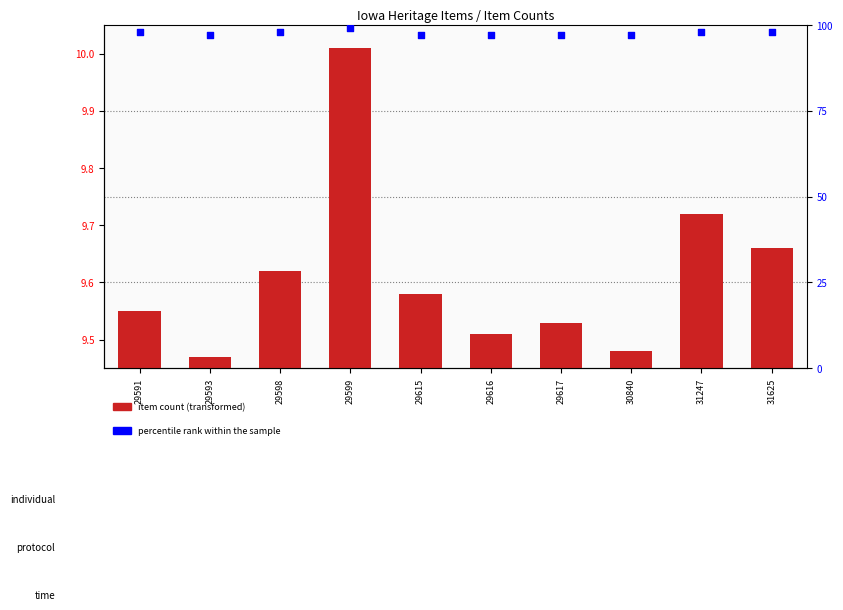

What are all the series names shown in the legend?

item count (transformed), percentile rank within the sample